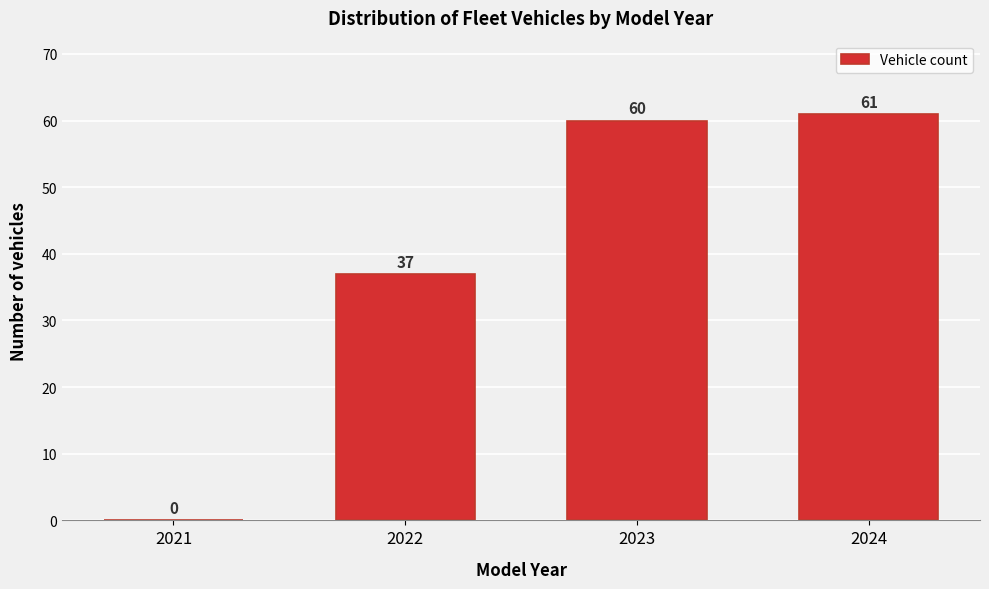

Reading right to left, list all the values displayed in this chart.

2024=61	2023=60	2022=37	2021=0